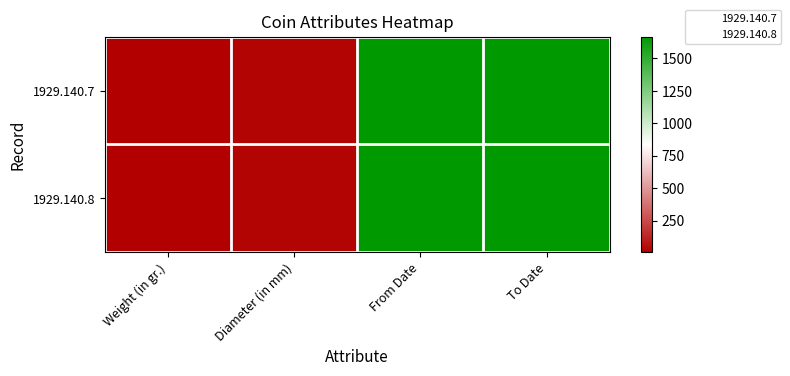

Reading left to right, extract all data points from this chart.

1929.140.7: Weight (in gr.)=6.7	Diameter (in mm)=24.0	From Date=1663.0	To Date=1663.0
1929.140.8: Weight (in gr.)=6.7	Diameter (in mm)=24.0	From Date=1668.0	To Date=1668.0